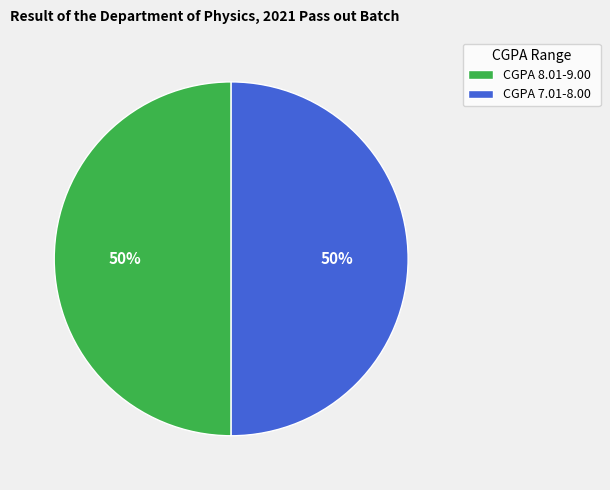

How many slices are in this pie chart?

2